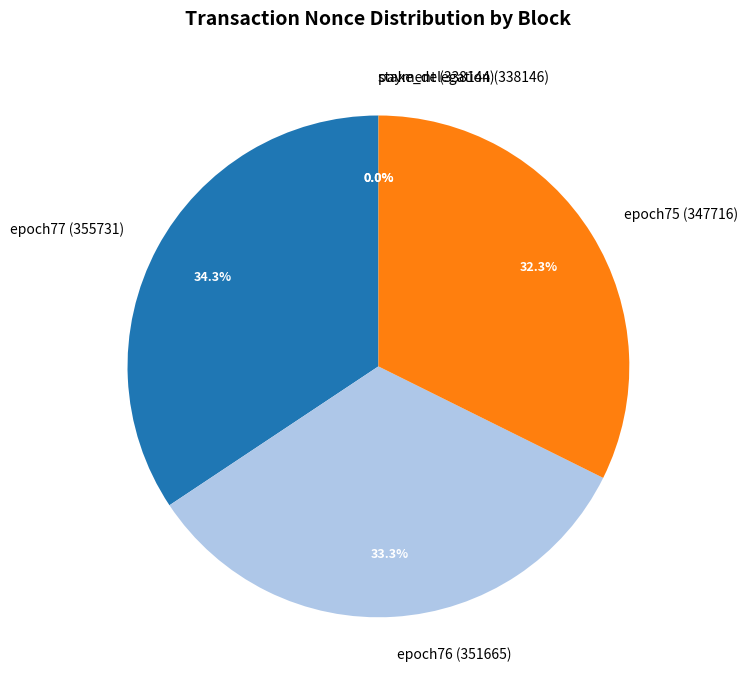

Count the number of slices in the pie.

5